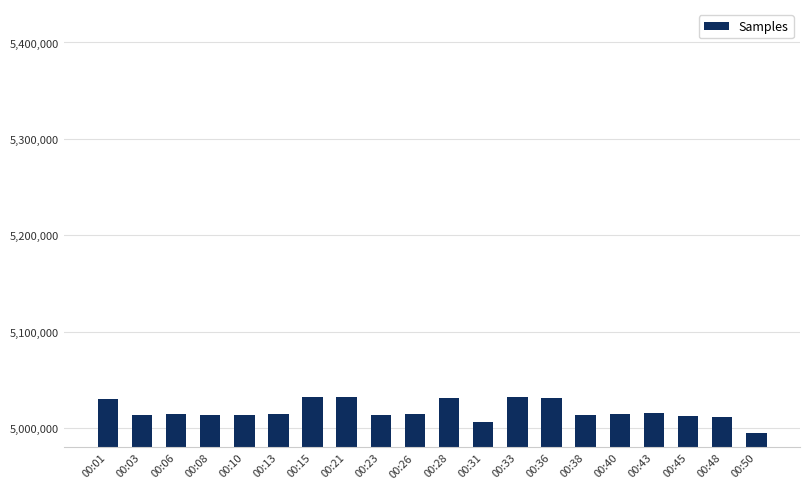

What is the ratio of the value at 00:01 to the value at 00:43?

1.0